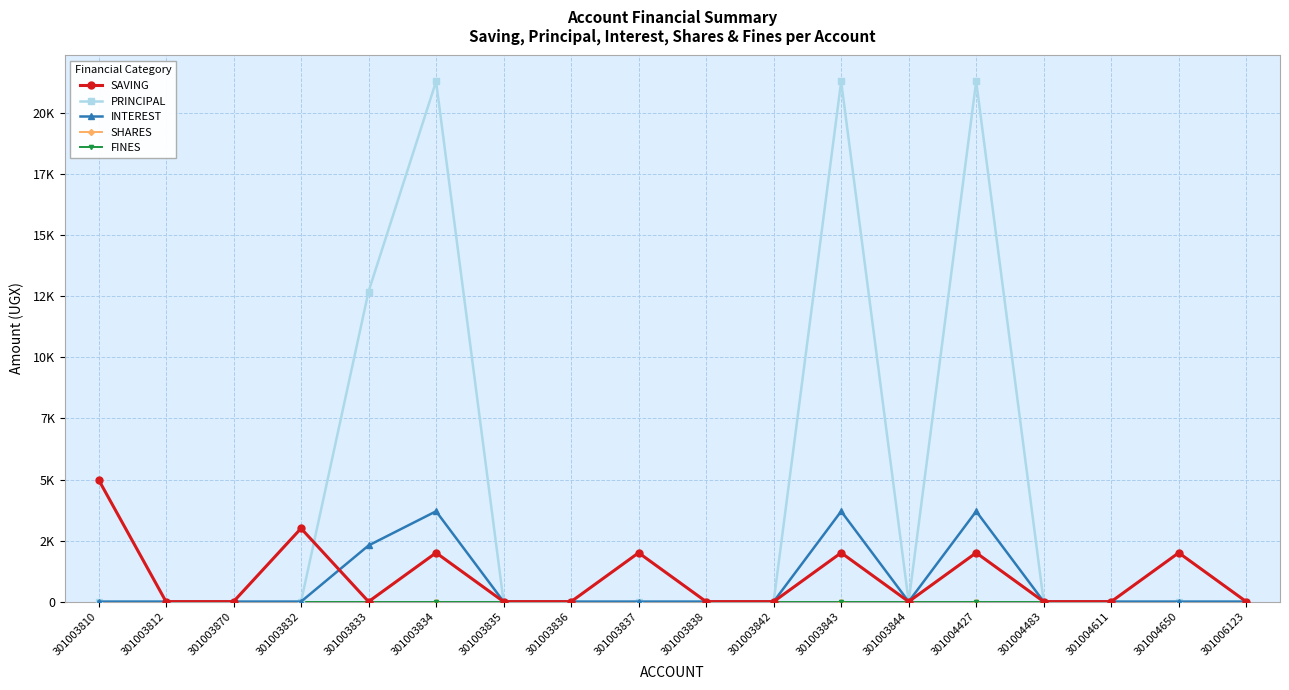

Where is FINES nearest to the value 0?

301003810